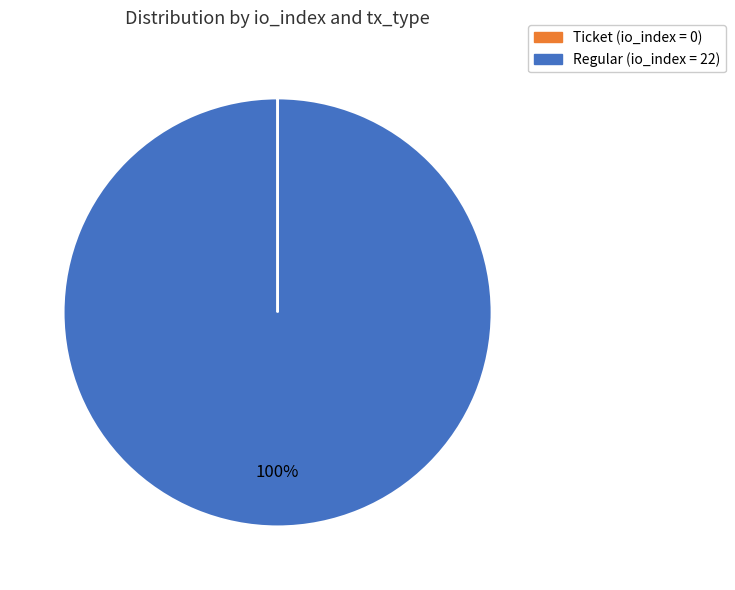

Is there a majority slice in this chart?

Yes